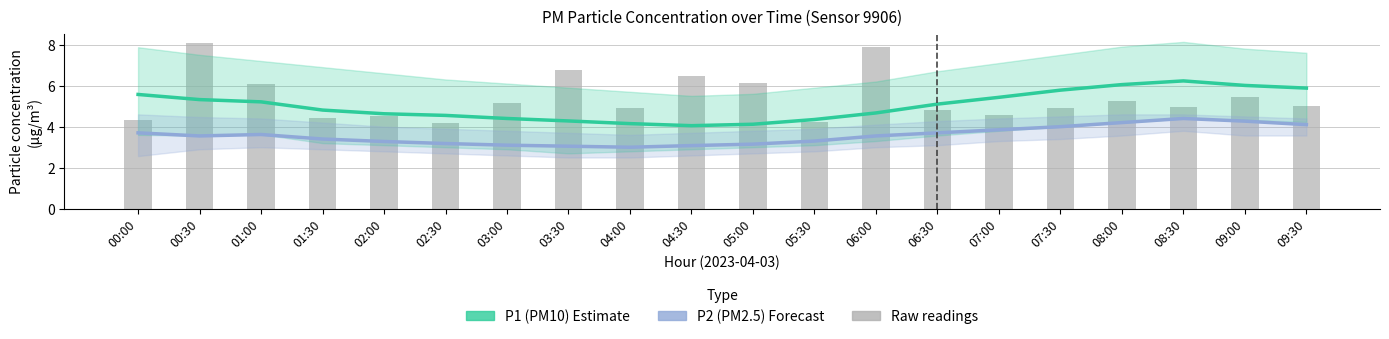

Reading left to right, what are all the values shown in this chart?

P1 (PM10): 00:00=5.6	00:30=5.3	01:00=5.2	01:30=4.8	02:00=4.6	02:30=4.5	03:00=4.4	03:30=4.3	04:00=4.2	04:30=4.0	05:00=4.1	05:30=4.3	06:00=4.7	06:30=5.1	07:00=5.4	07:30=5.8	08:00=6.0	08:30=6.2	09:00=6.0	09:30=5.9
P2 (PM2.5): 00:00=3.7	00:30=3.5	01:00=3.6	01:30=3.4	02:00=3.3	02:30=3.2	03:00=3.1	03:30=3.0	04:00=3.0	04:30=3.1	05:00=3.1	05:30=3.3	06:00=3.5	06:30=3.7	07:00=3.9	07:30=4.0	08:00=4.2	08:30=4.4	09:00=4.3	09:30=4.1